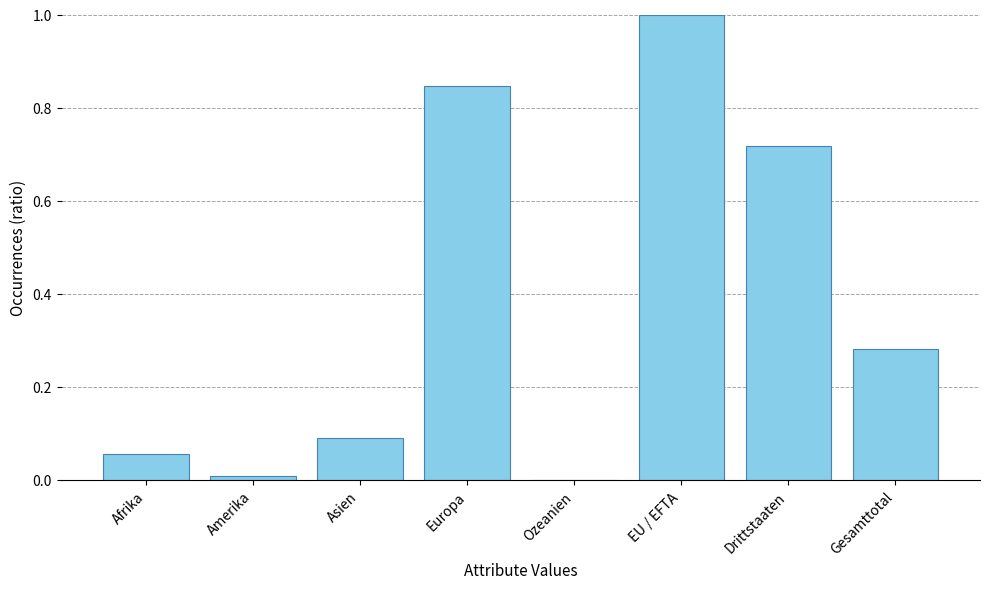

What is the change in value from Asien to Ozeanien?

-0.1